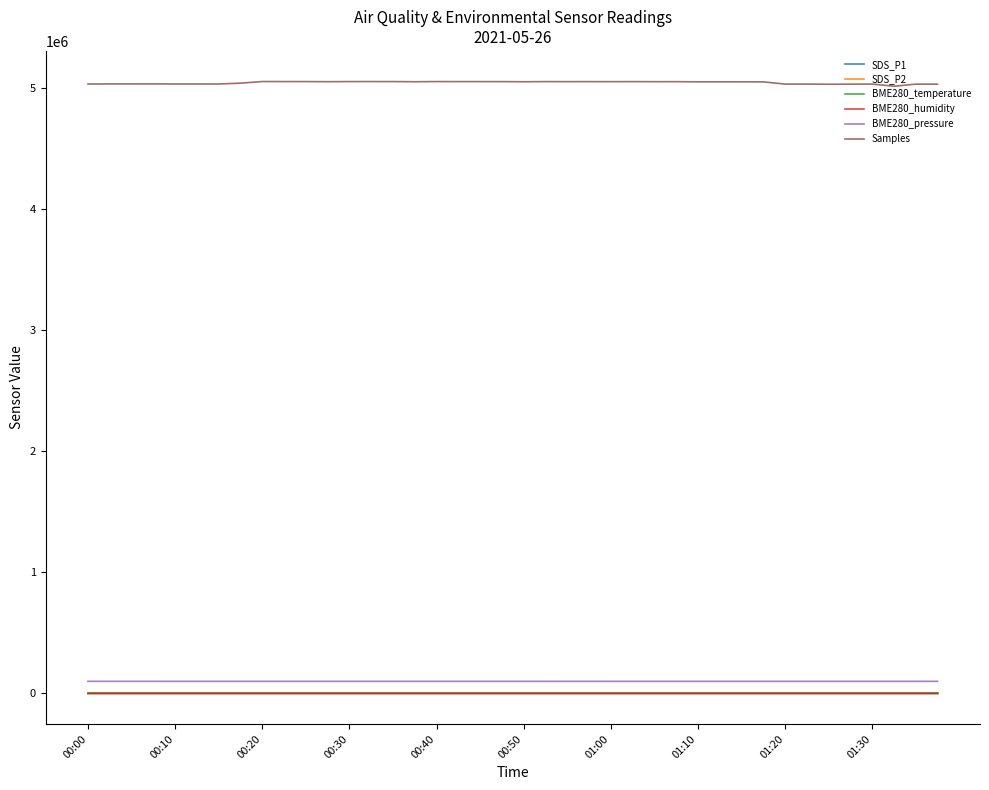

True or false: SDS_P1 and BME280_pressure intersect in this chart.

False